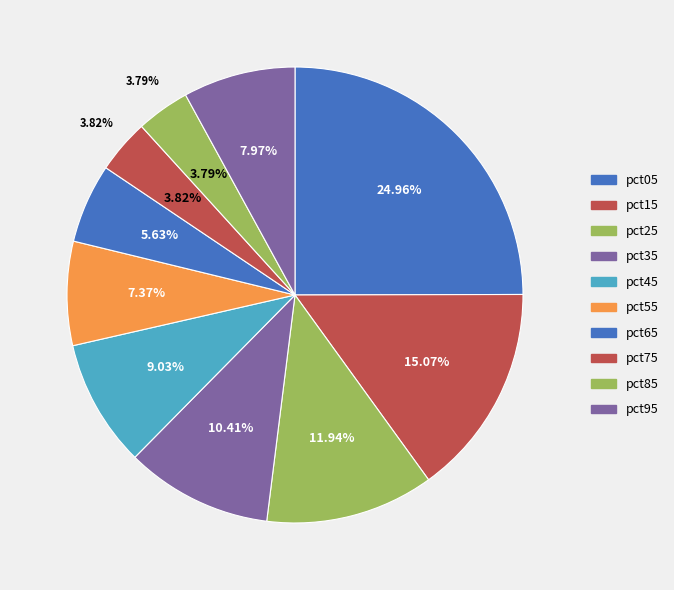

To the nearest percent, what portion does pct35 represent?

10%